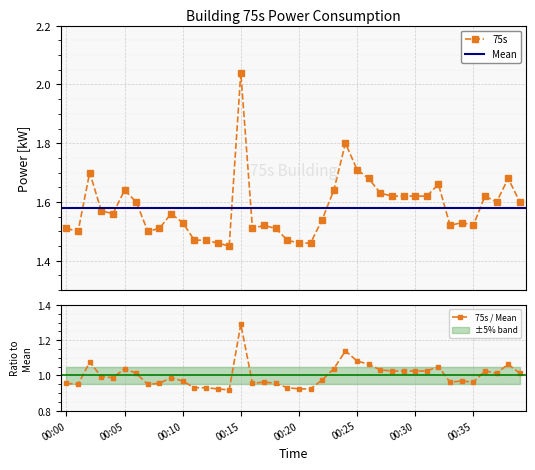

The value at 00:16 is 1.5. True or false?

True